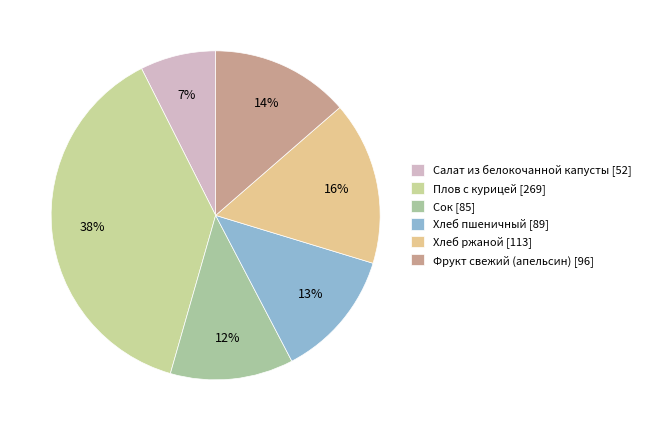

Which slice is the largest?

Плов с курицей